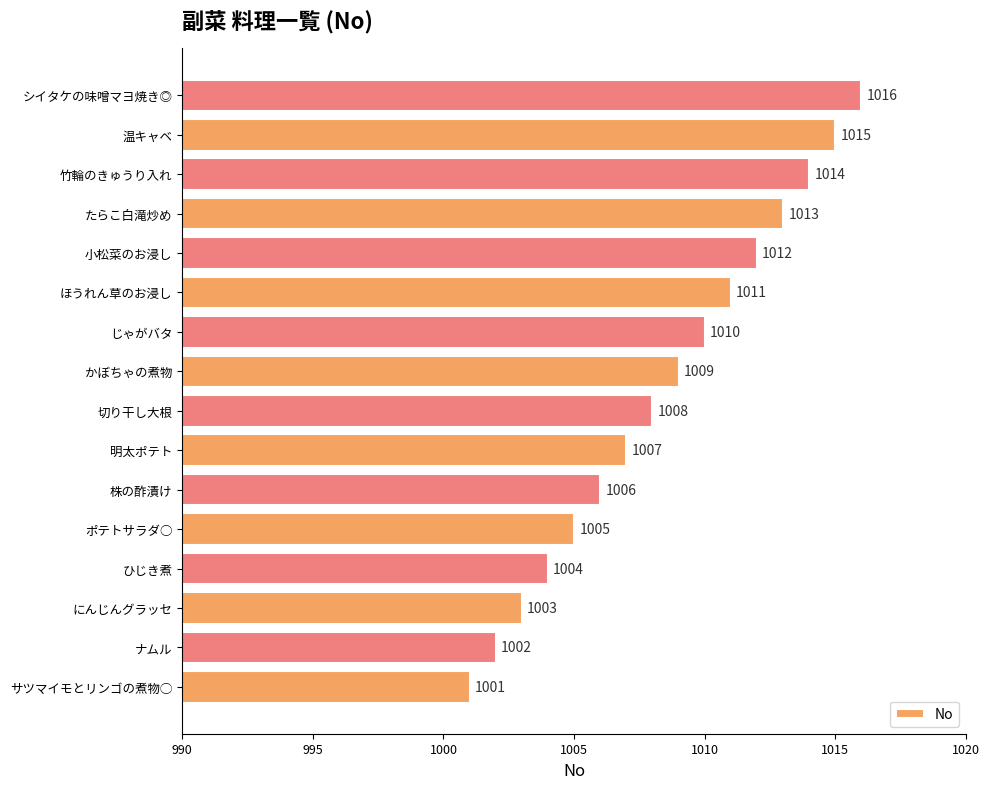

What is the change in value from 切り干し大根 to 竹輪のきゅうり入れ?

+6